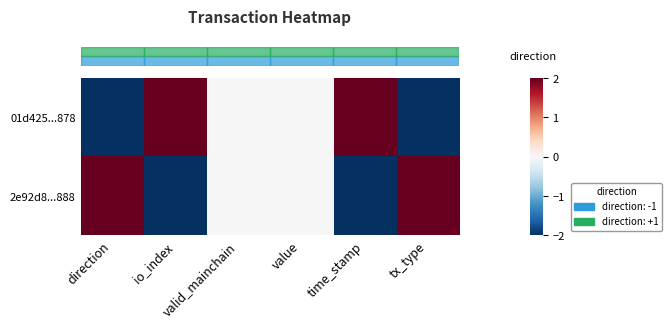

Which has a higher value, value or tx_type?

value